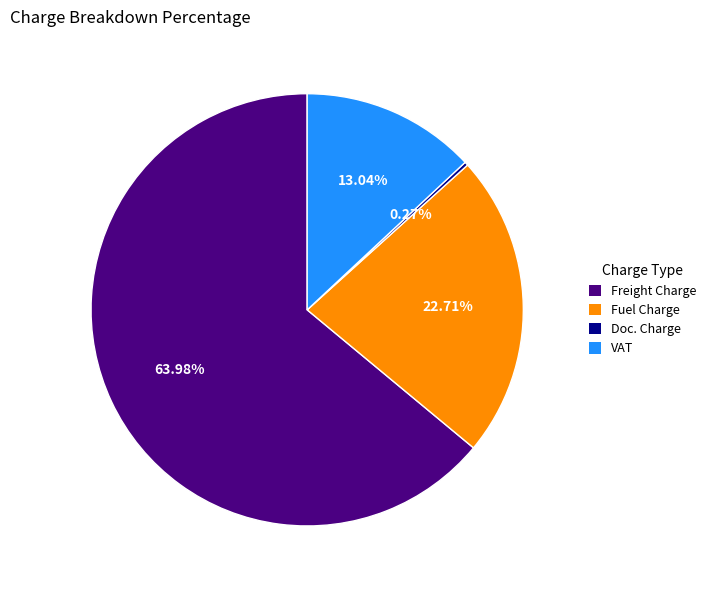

How much of the chart is everything except Fuel Charge?

77.3%